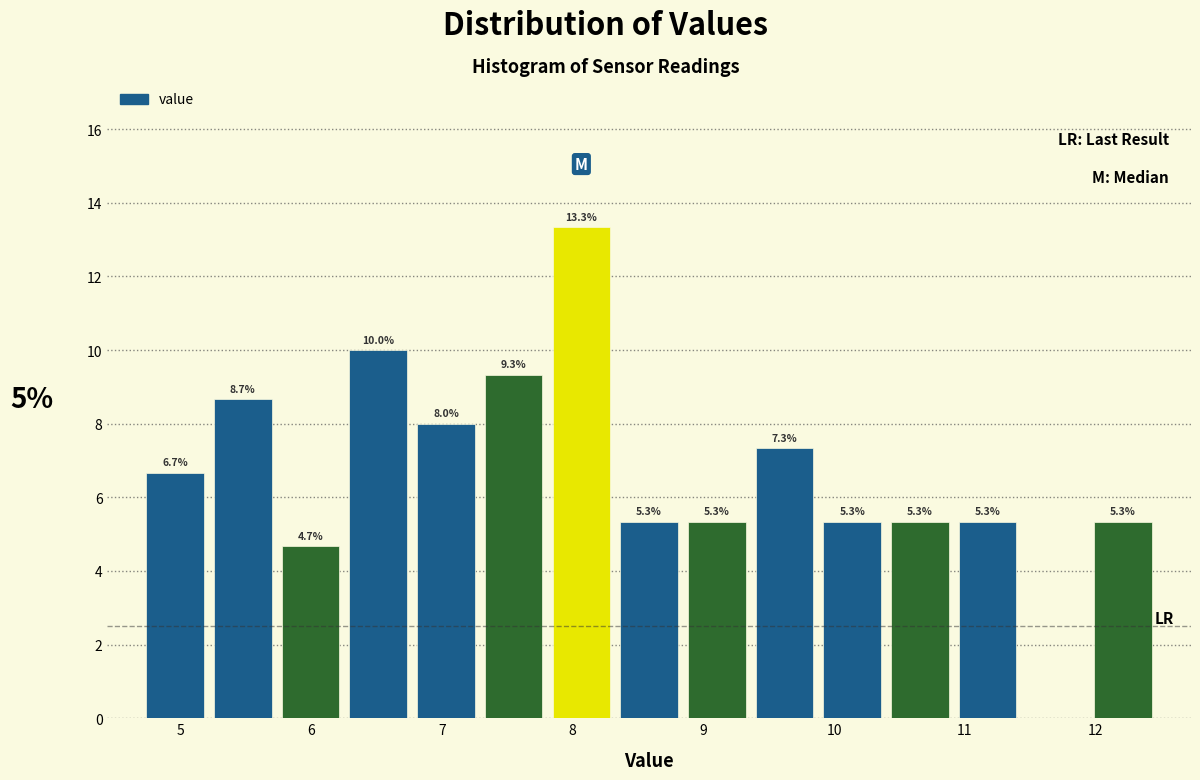

Which range on the x-axis has the tallest bar?

7.8 to 8.3